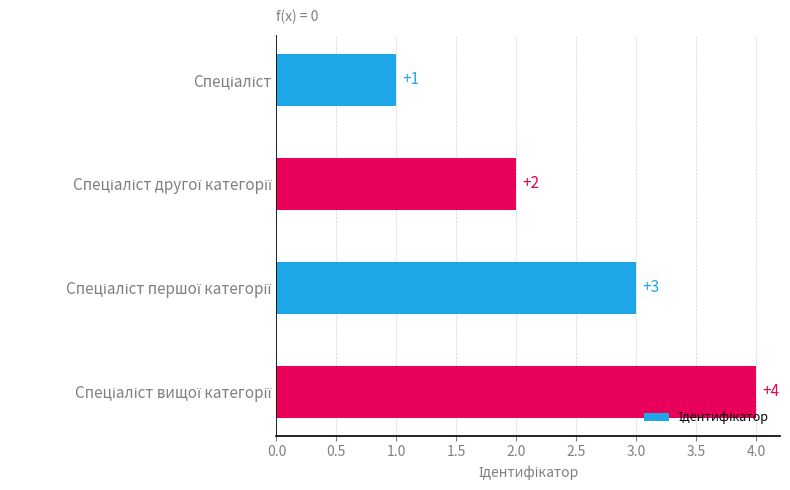

What is the difference between the maximum and minimum values?

3